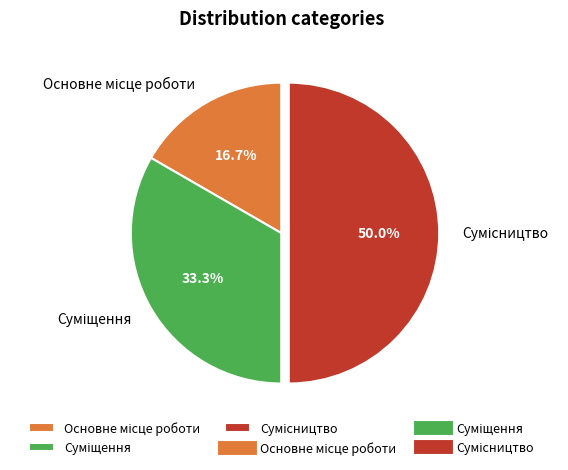

Is there a majority slice in this chart?

No